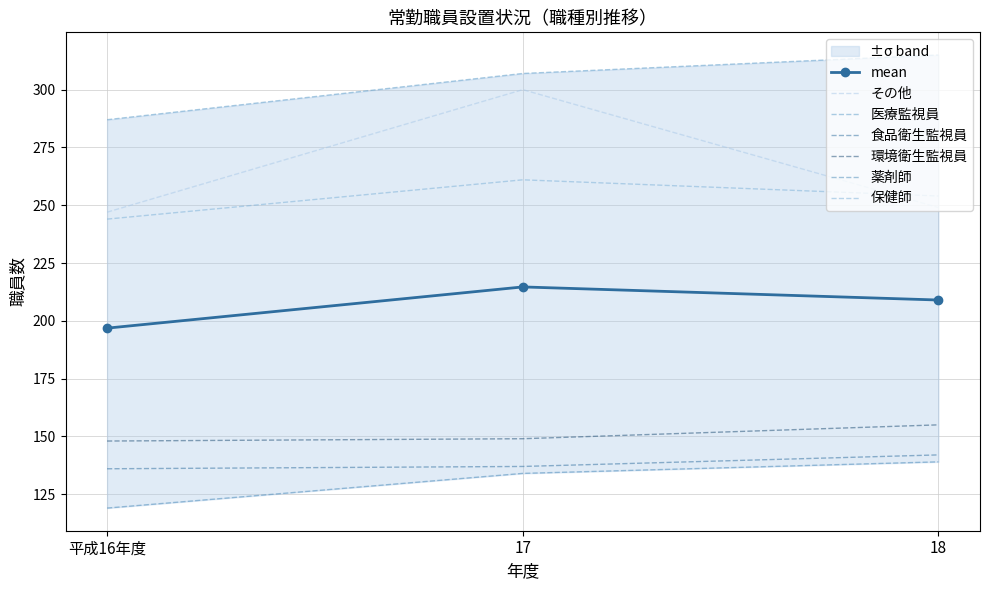

Reading left to right, transcribe all the data shown in this chart.

その他: 247	300	249
医療監視員: 287	307	315
食品衛生監視員: 136	137	142
環境衛生監視員: 148	149	155
薬剤師: 119	134	139
保健師: 244	261	254